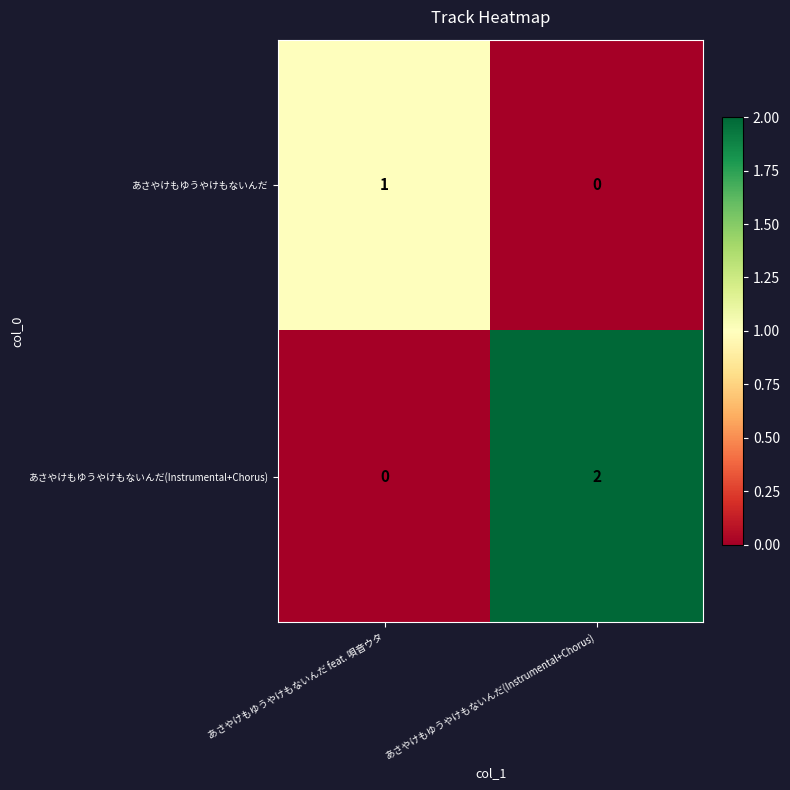

What is the total value across all series at あさやけもゆうやけもないんだ feat. 唄音ウタ?

1